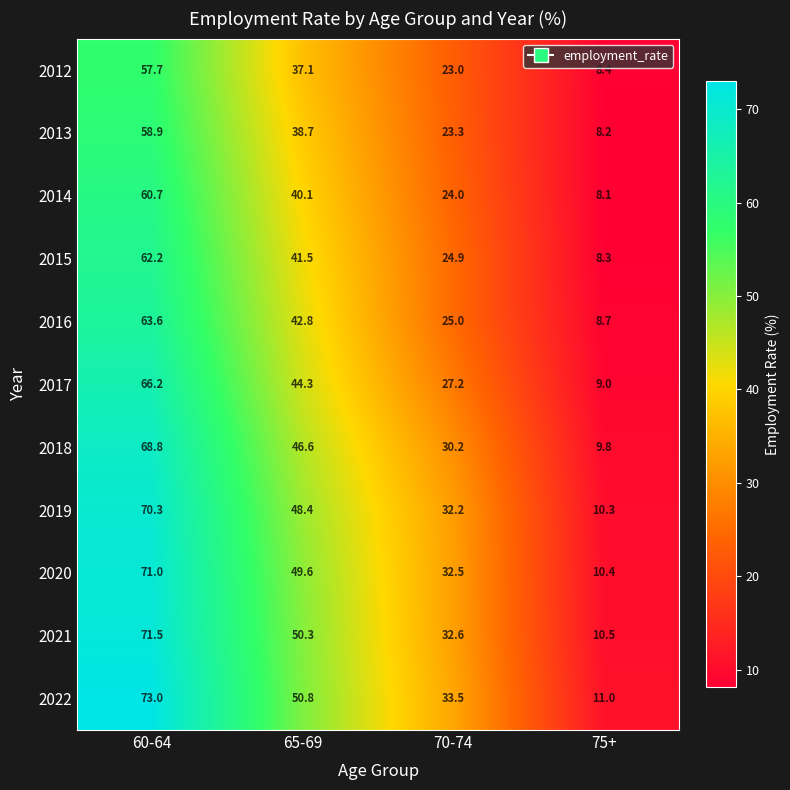

Is it true that 2015 equals 69.5 at 65-69?

False